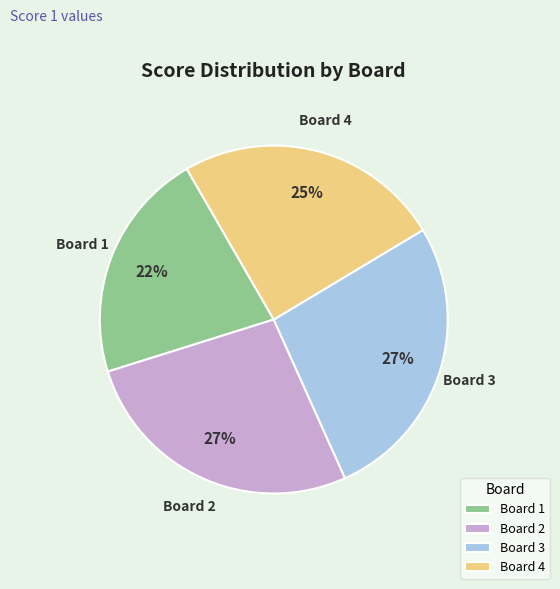

To the nearest percent, what portion does Board 3 represent?

27%